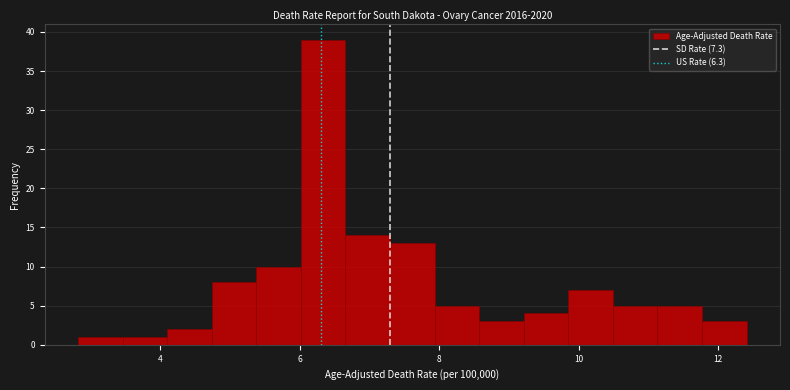

Read against the x-axis, roughly where is the centre of the tallest bar?

6.4